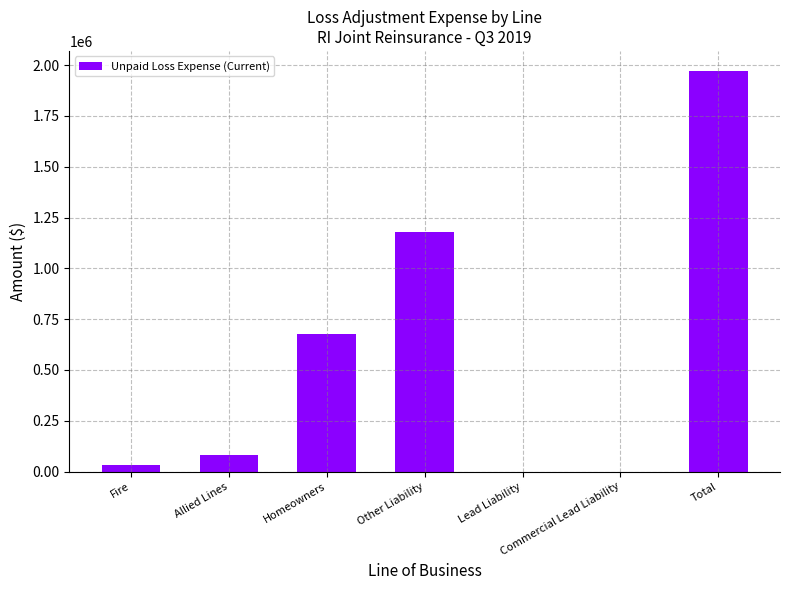

What is the change in value from Homeowners to Commercial Lead Liability?

-675424